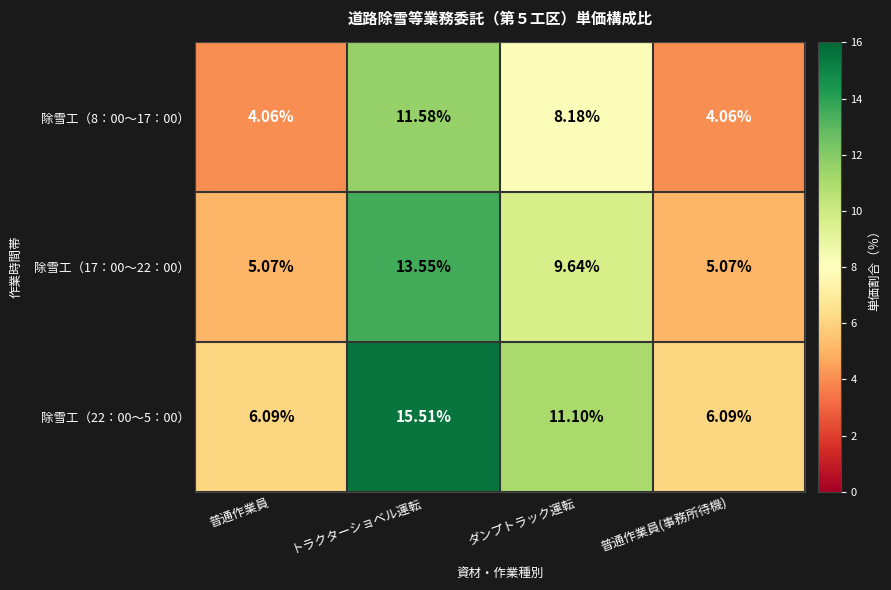

Which label corresponds to the largest value in the chart?

トラクターショベル運転